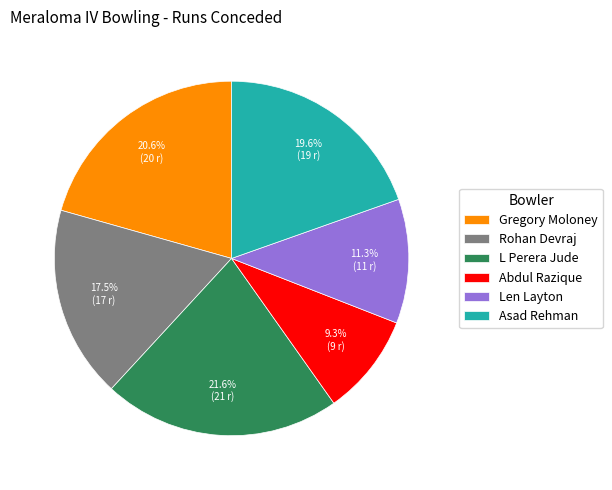

Rank the categories by value from lowest to highest.

Abdul Razique, Len Layton, Rohan Devraj, Asad Rehman, Gregory Moloney, L Perera Jude